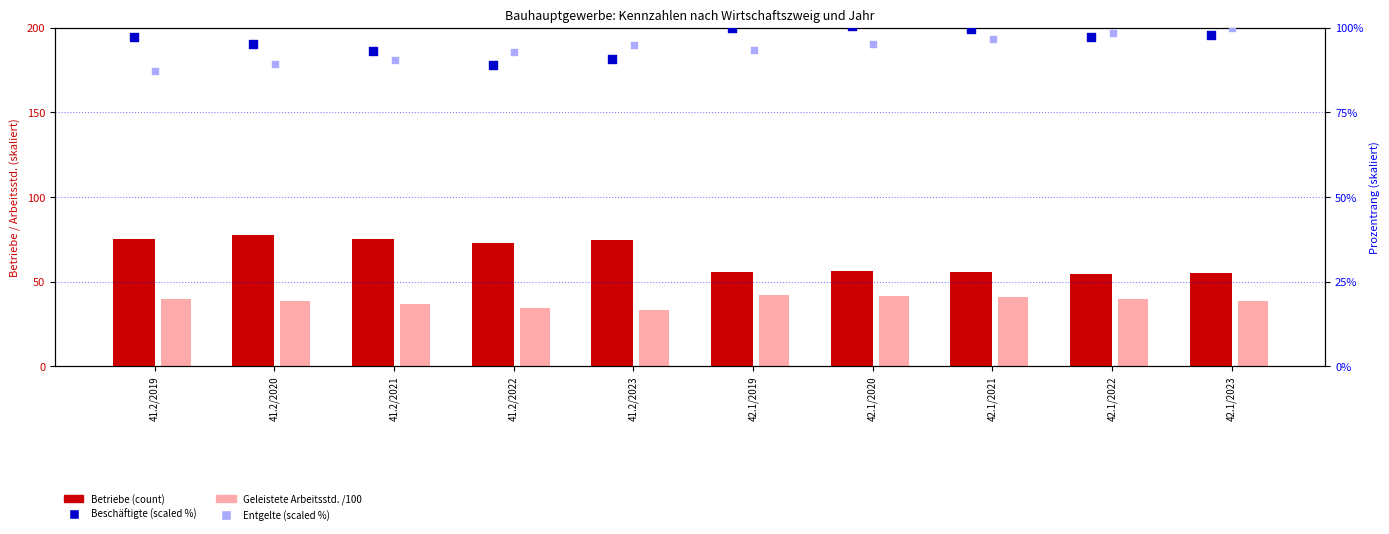

Is the value of Entgelte (scaled %) at 41.2/2022 greater than the value of Betriebe at 42.1/2019?

Yes